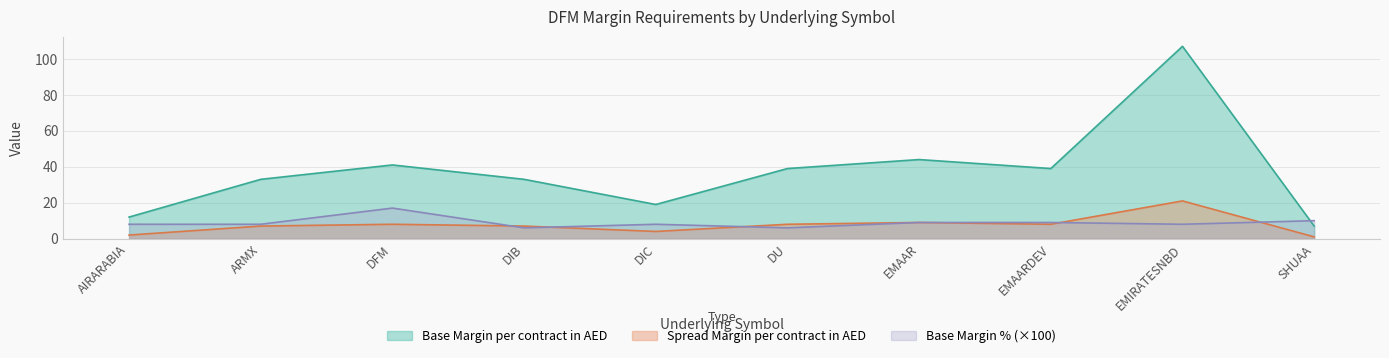

How many values in the Spread Margin per contract in AED series exceed 8?

2